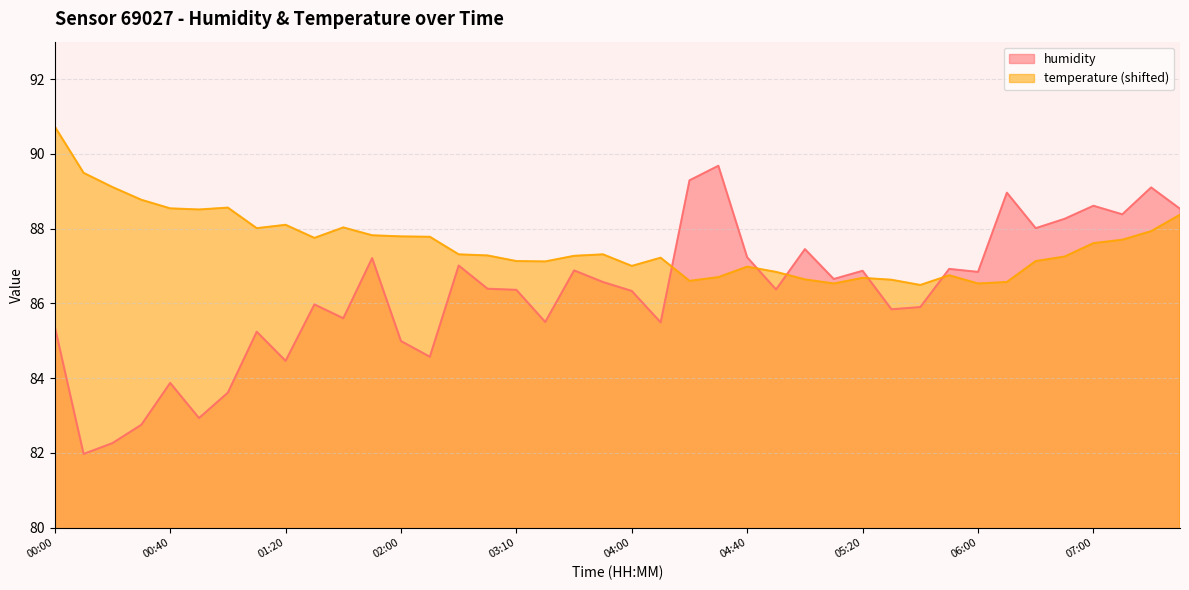

What is the label of the 38th point from the left?

07:10